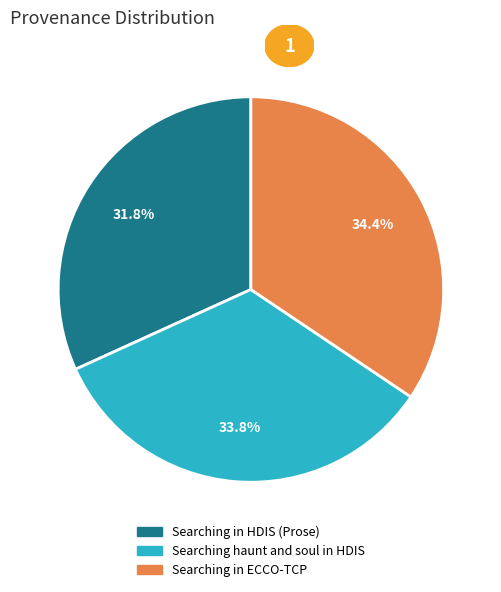

How much of the chart is everything except Searching in HDIS (Prose)?

68.2%